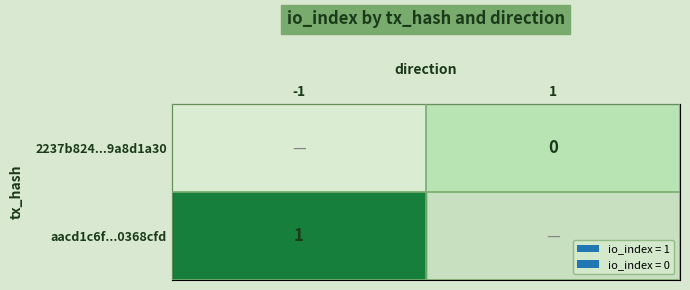

Reading left to right, list all the values displayed in this chart.

aacd1c6f9ecf2e5ffd681e385a3d3d0a0368cfd: direction=-1	io_index=1
2237b82472bf77288c5df7e259b3da09a8d1a30: direction=1	io_index=0